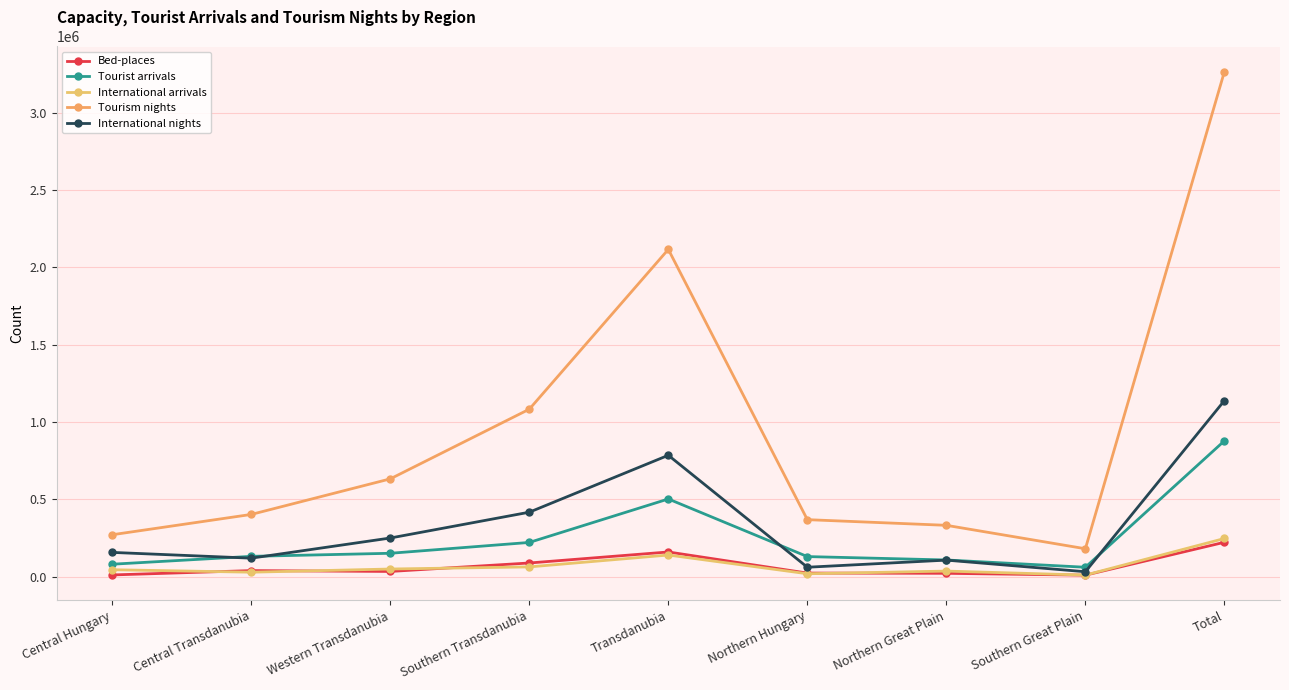

What is the sum of all International nights values?

3058950